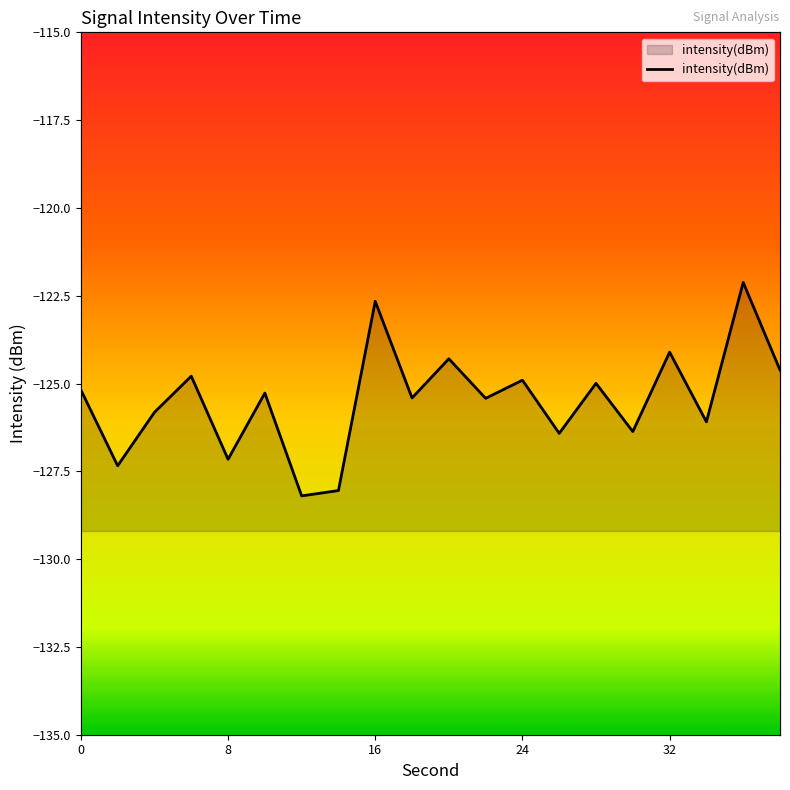

How many data points are less than -125?

12